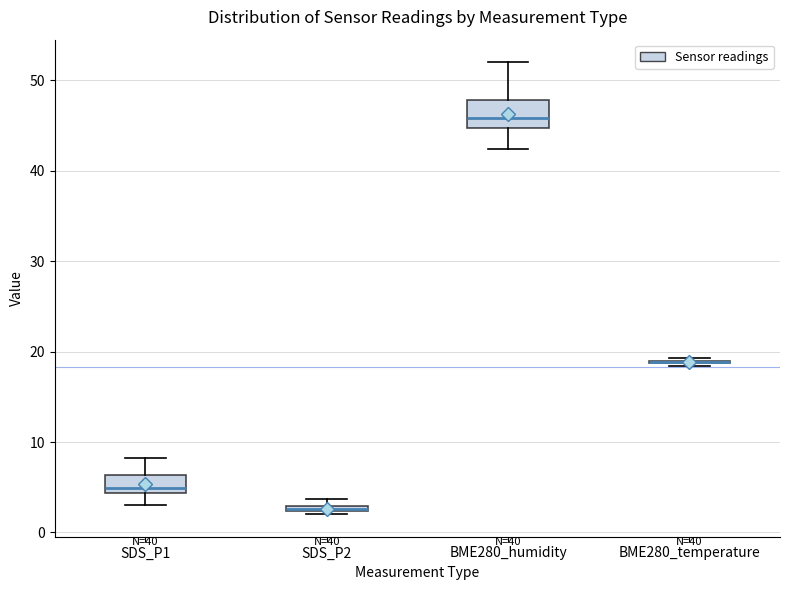

Comparing the boxes themselves (not the whiskers), which one is the tallest?

BME280_humidity